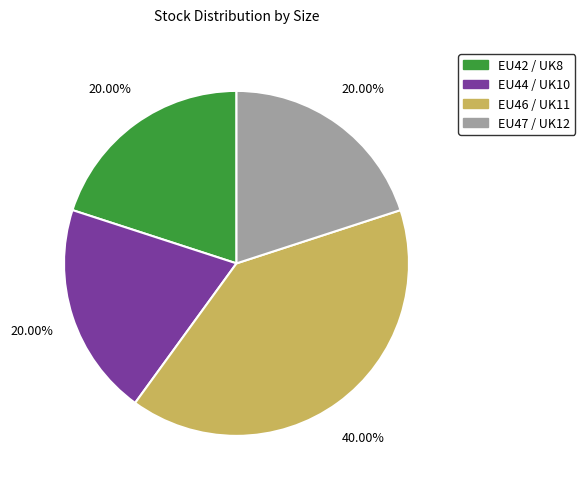

Is there a majority slice in this chart?

No